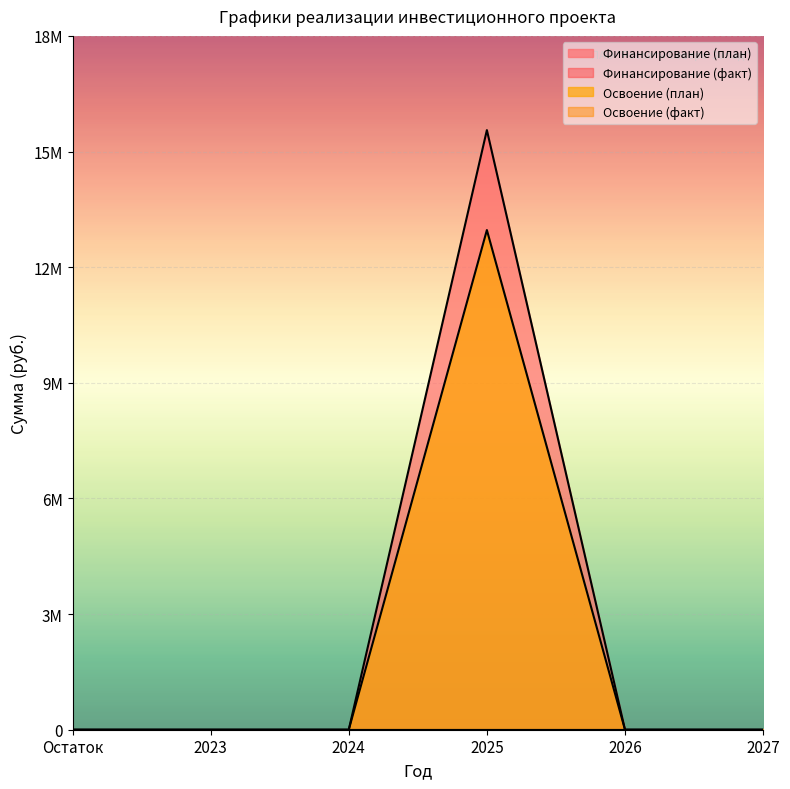

Which series has the largest total across all categories?

Финансирование (план)